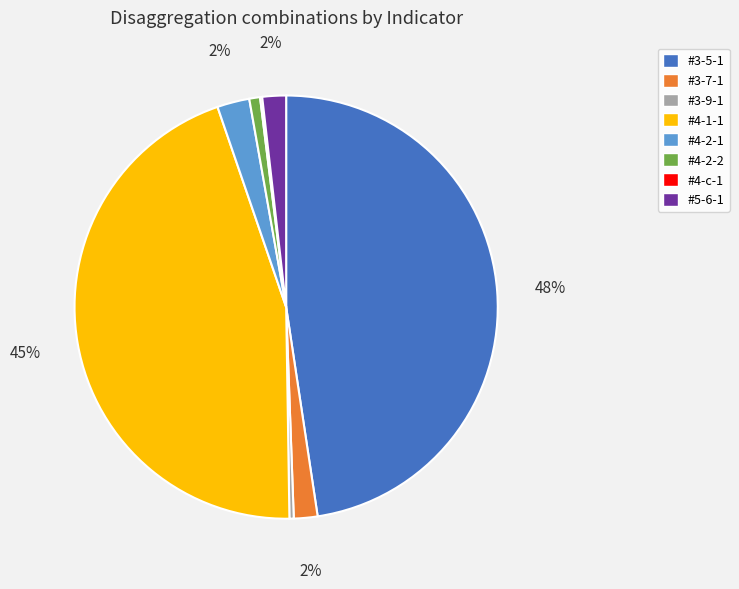

Does #3-9-1 account for over 50% of the chart?

No